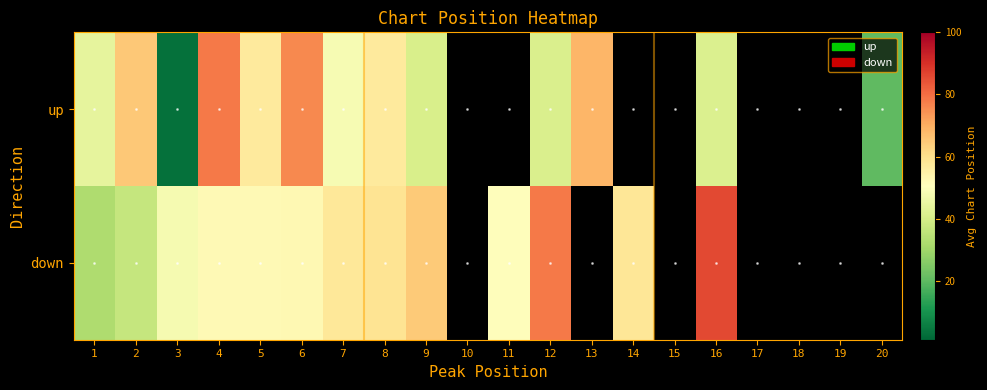

Which category has the lowest value in the up series?

3